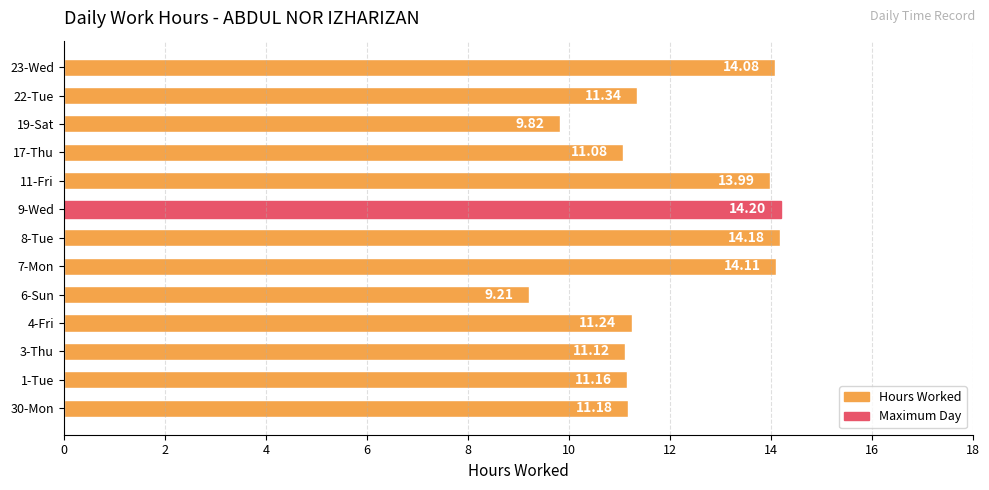

Which has a higher value, 23-Wed or 3-Thu?

23-Wed